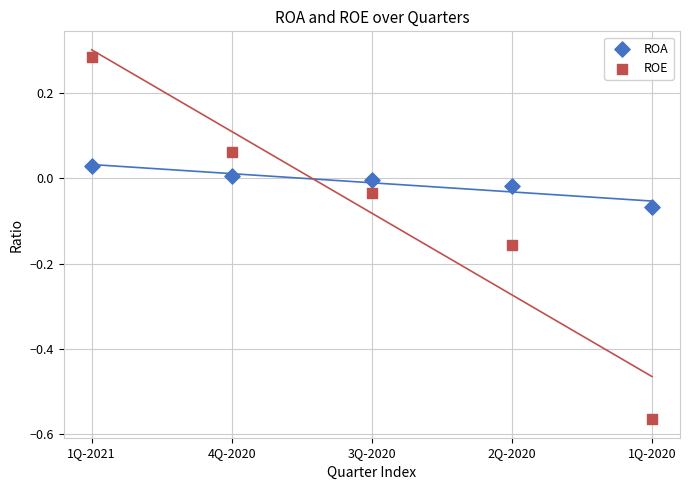

Which series reaches the minimum Y coordinate?

ROE